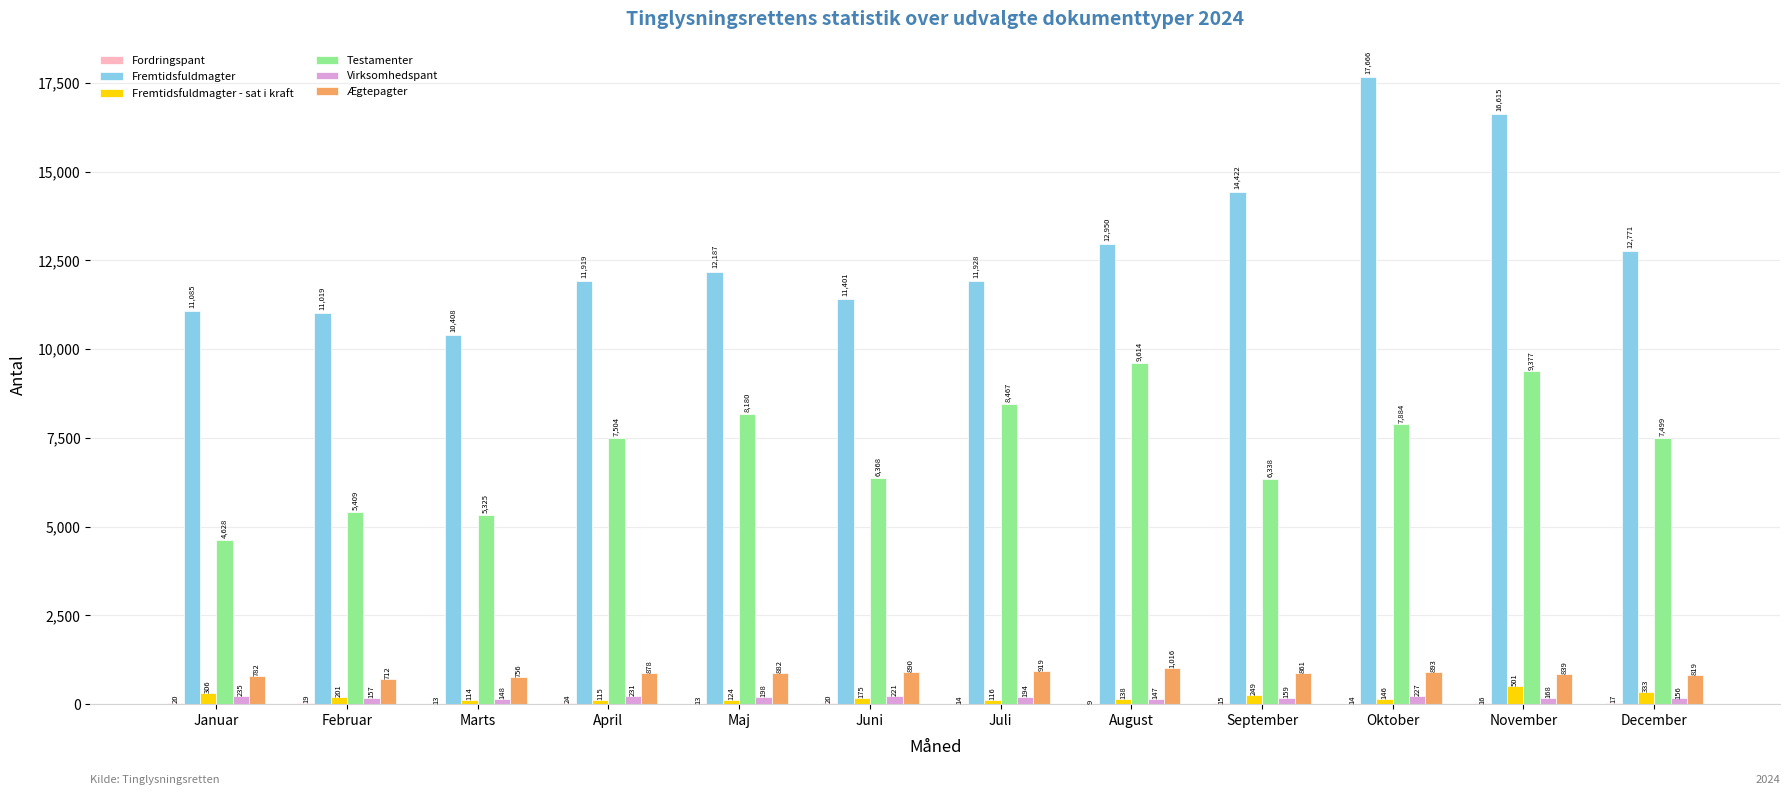

What is the spread (max minus min) of values at Januar?

11065